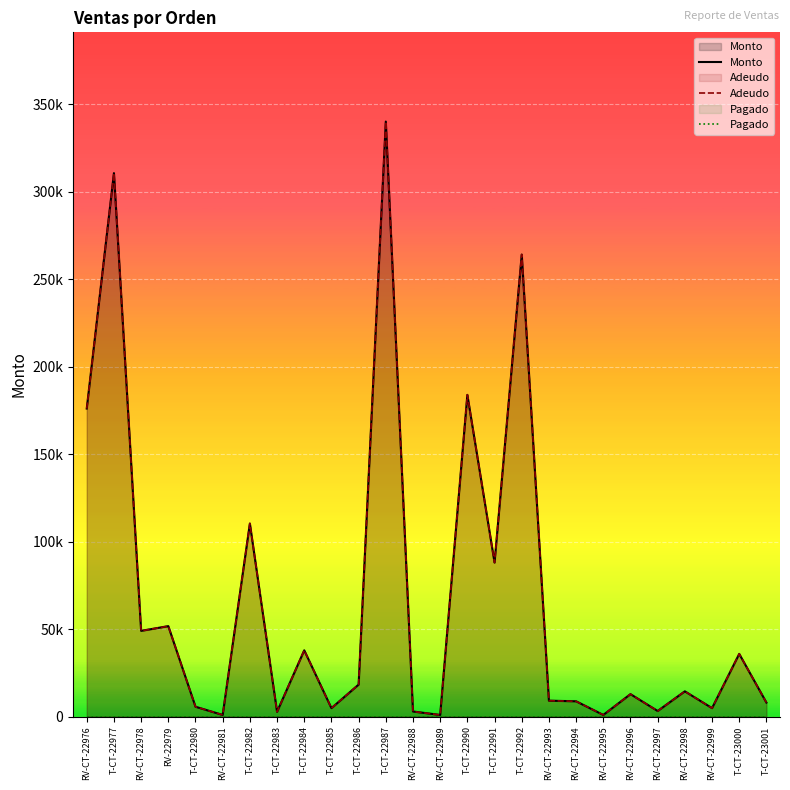

At how many categories does at least one series exceed 267138?

2